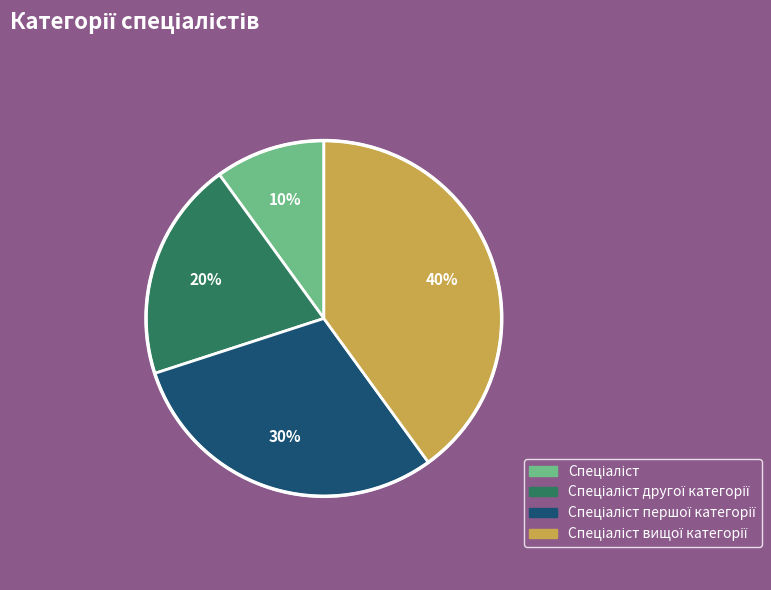

To the nearest percent, what is the difference between the largest and smallest slice percentages?

30%